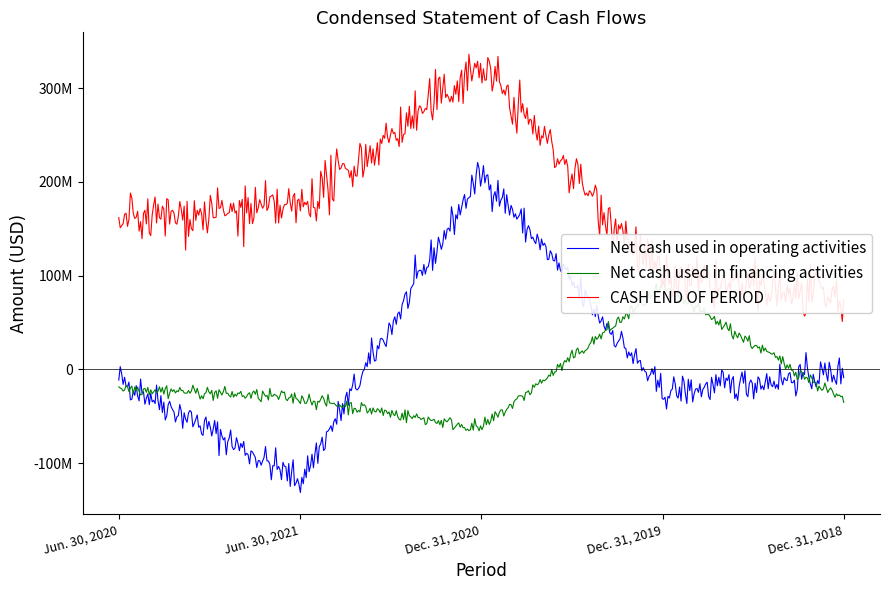

List the series in order of their peak value, highest first.

CASH END OF PERIOD, Net cash used in operating activities, Net cash used in financing activities